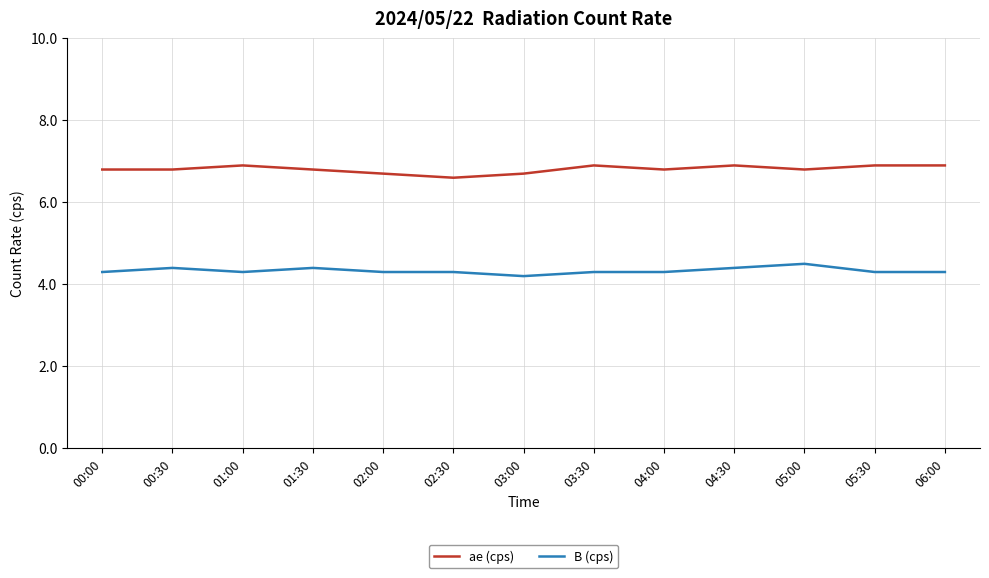

What is the difference between the highest and lowest values at 05:30?

2.6